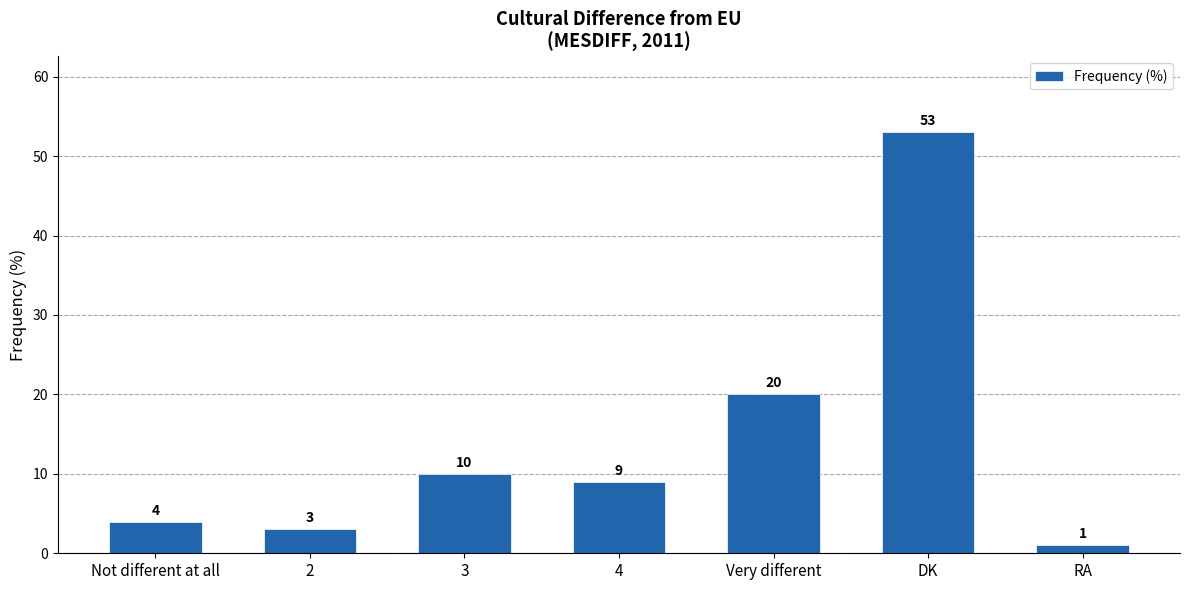

The value at DK is 27. True or false?

False